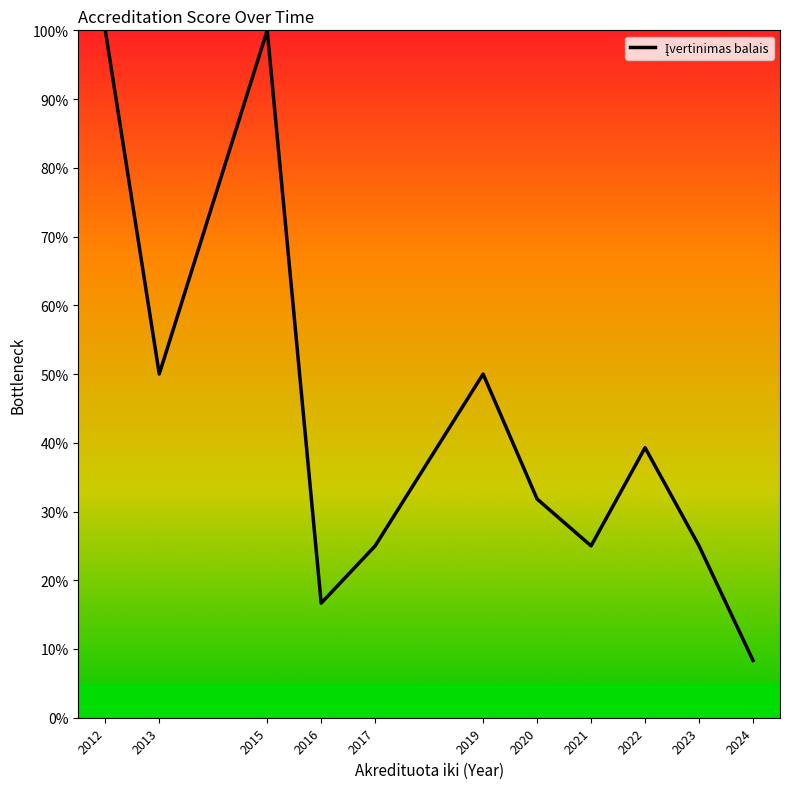

How many categories are shown in the chart?

11